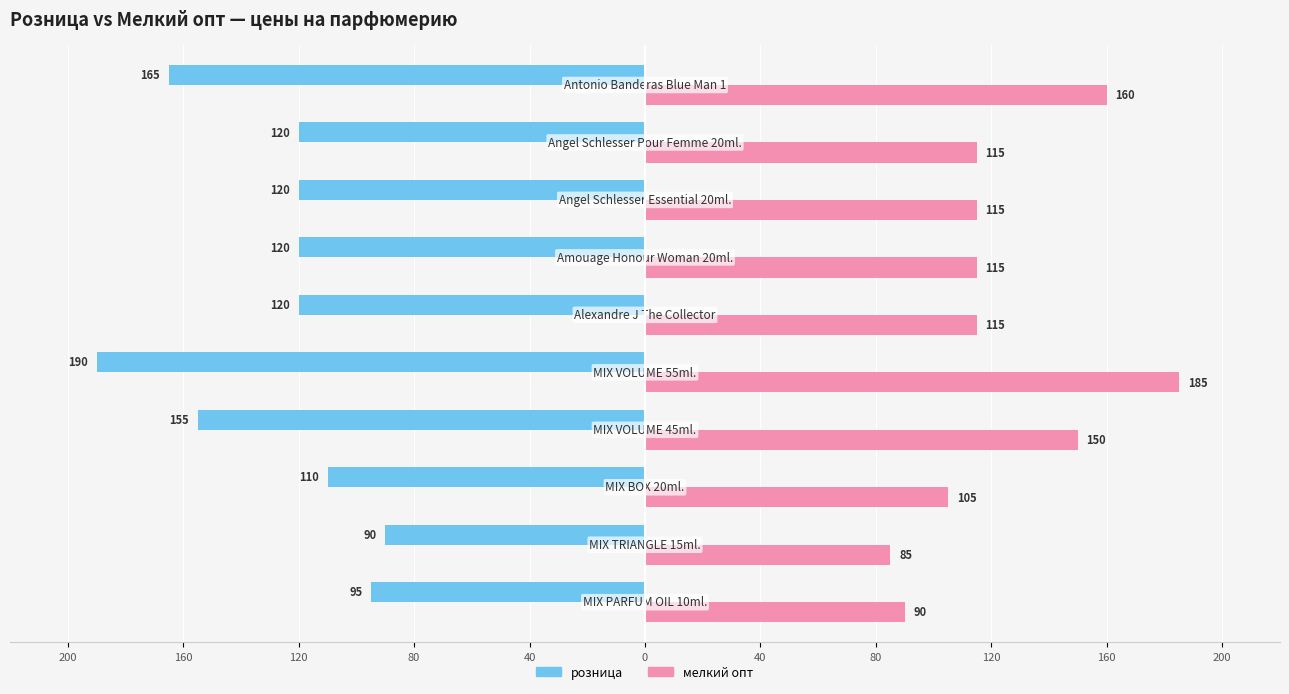

Reading left to right, extract all data points from this chart.

розница: 200=-95	160=-90	120=-110	80=-155	40=-190	0=-120	40=-120	80=-120	120=-120	160=-165
мелкий опт: 200=90	160=85	120=105	80=150	40=185	0=115	40=115	80=115	120=115	160=160